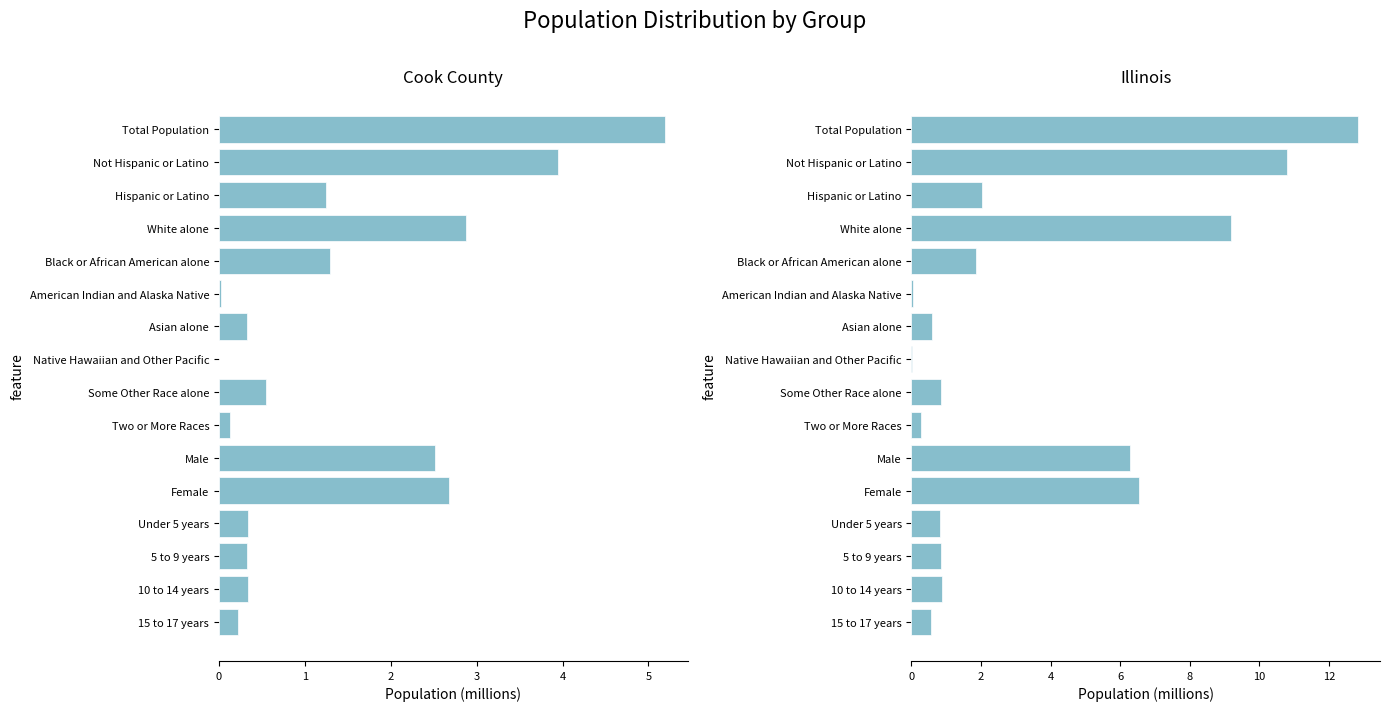

What is the maximum value shown in the chart?

12.8